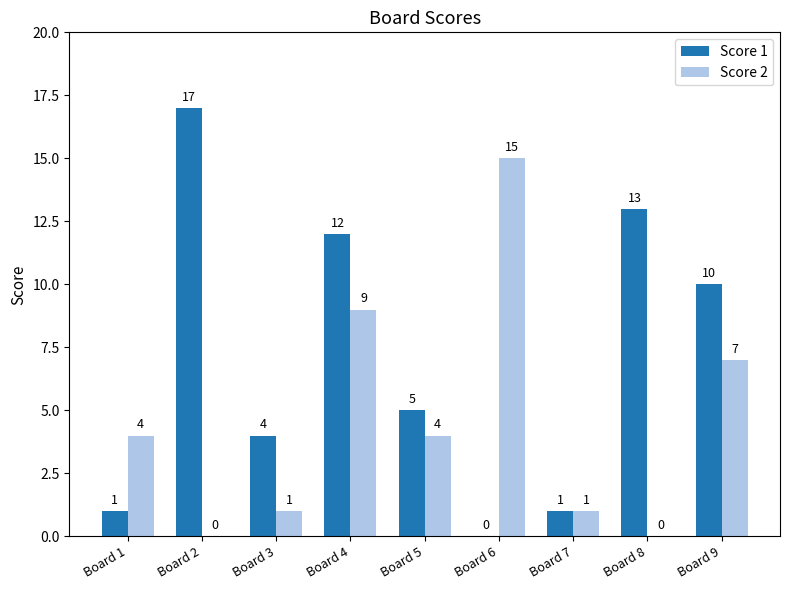

The Score 2 series shows 5 at Board 2. True or false?

False